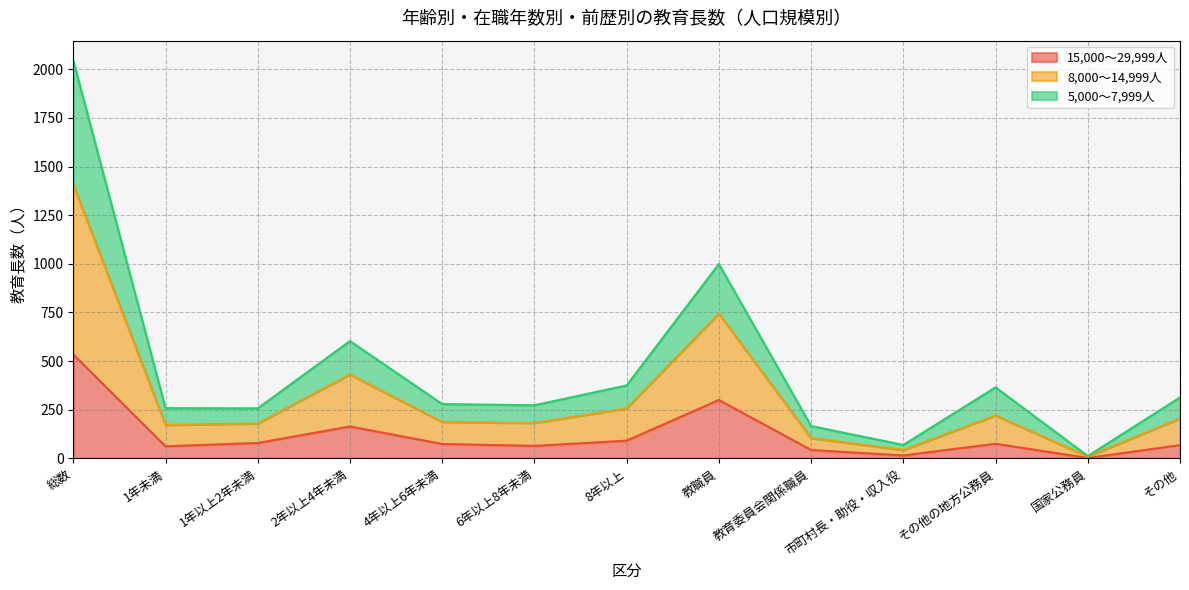

Does the chart display data point markers on the line(s)?

No